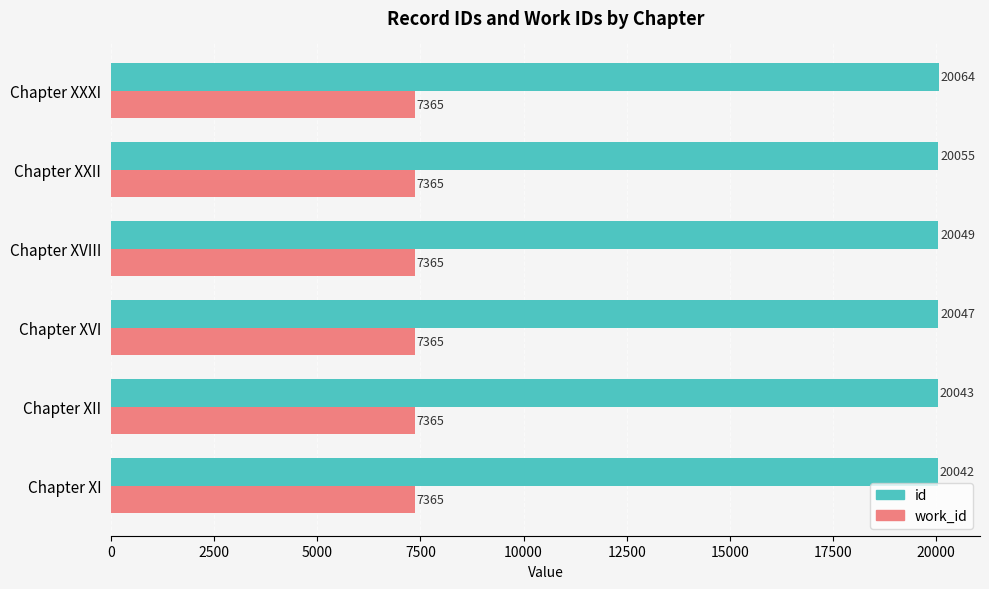

What is the average value of the id series?

20050